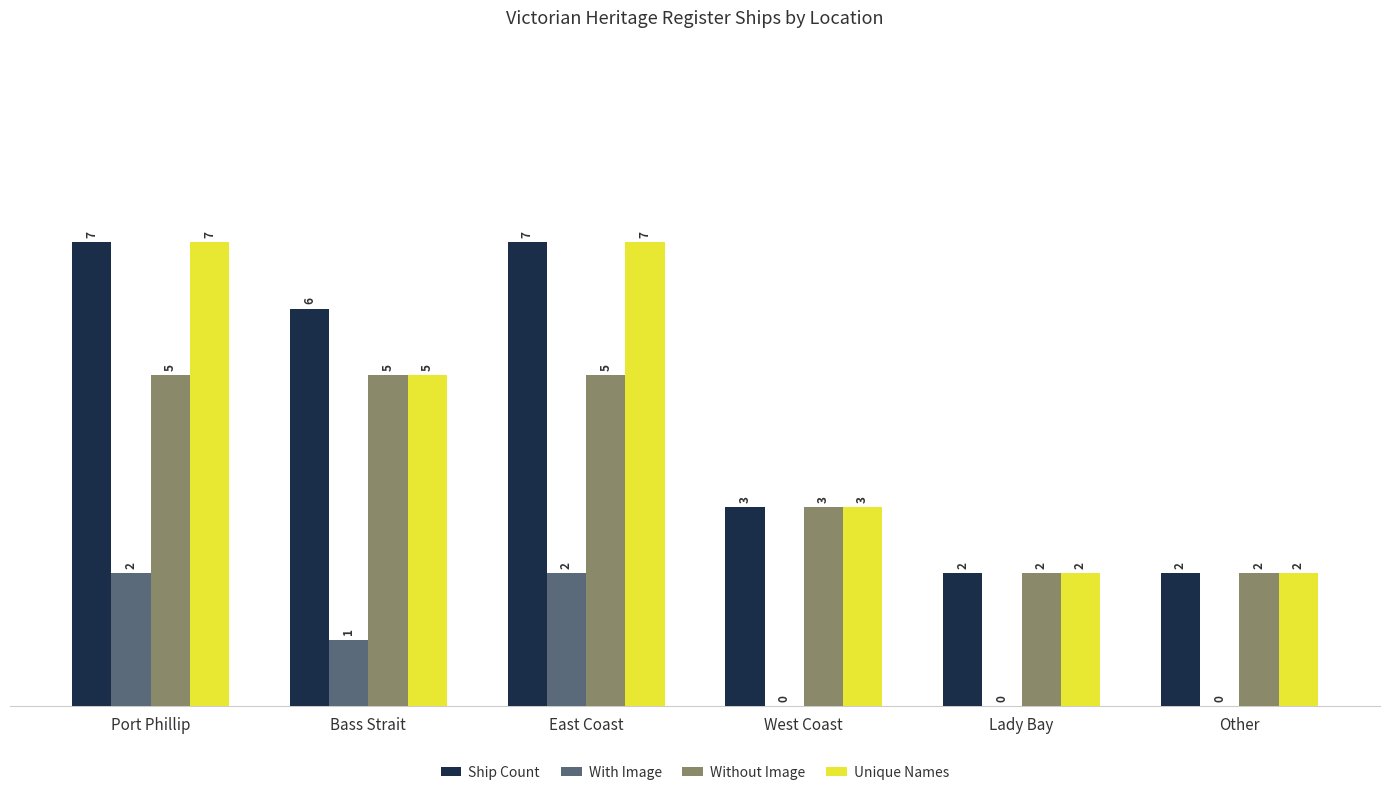

Reading left to right, extract all data points from this chart.

Ship Count: 7	6	7	3	2	2
With Image: 2	1	2	0	0	0
Without Image: 5	5	5	3	2	2
Unique Names: 7	5	7	3	2	2